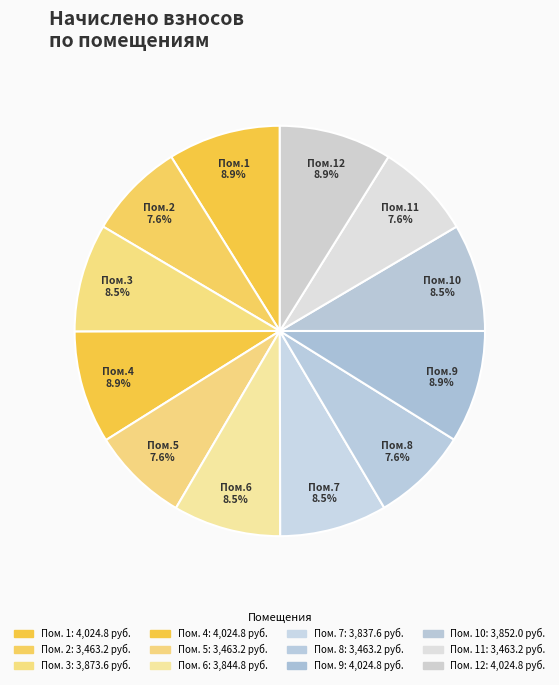

Rank the categories by value from lowest to highest.

2, 5, 8, 11, 7, 6, 10, 3, 1, 4, 9, 12